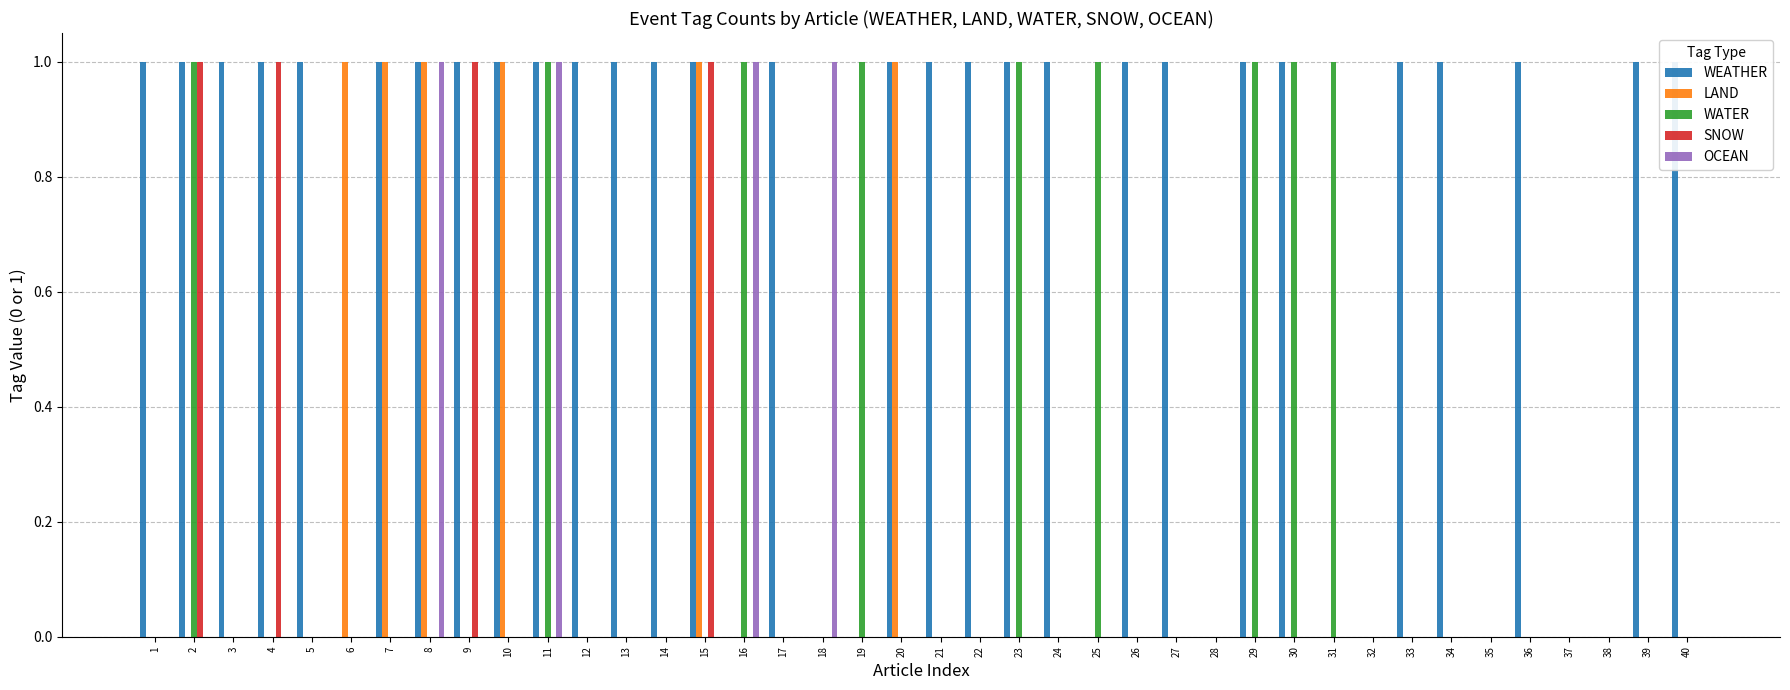

What is the difference between the maximum and minimum values in the WATER series?

1